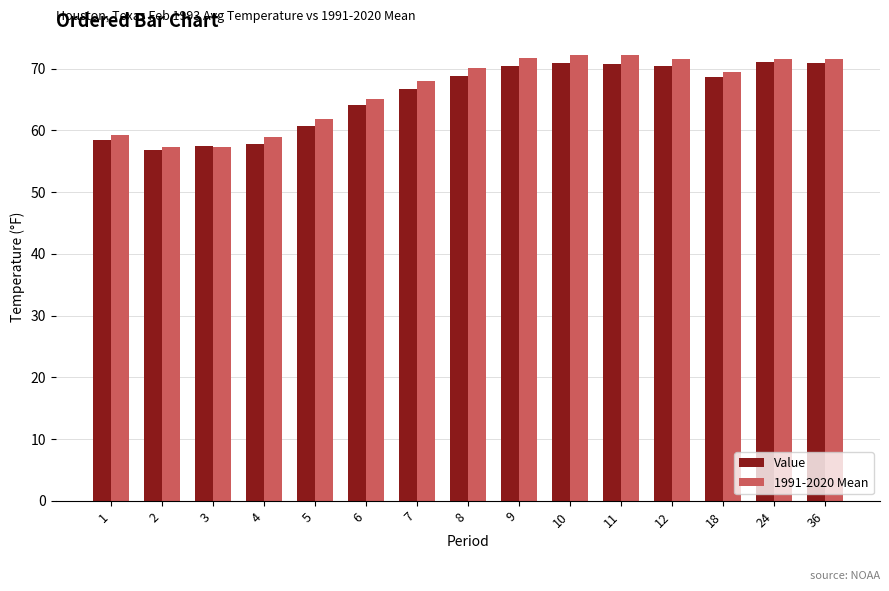

What is the smallest value displayed?

56.9